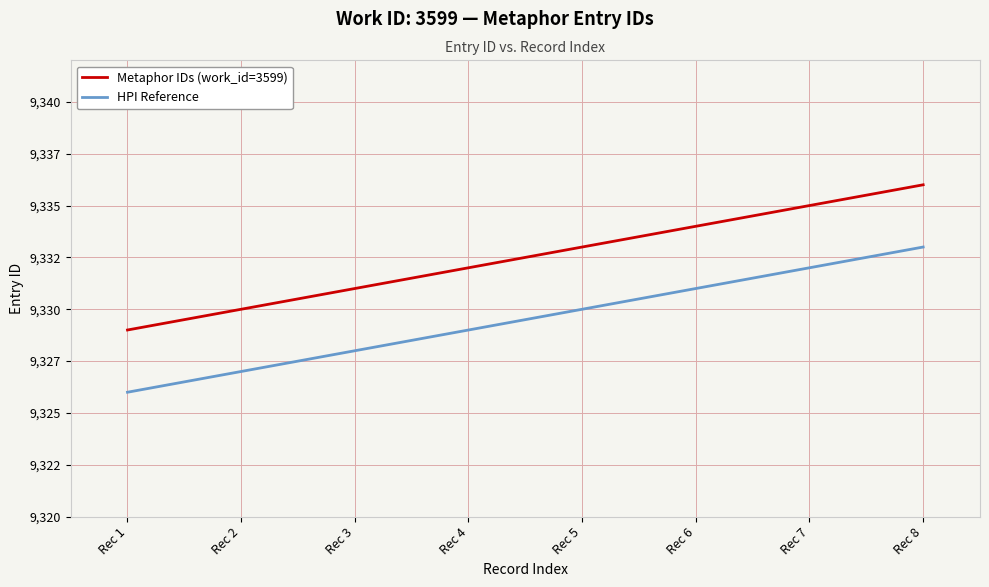

Where is Metaphor IDs (work_id=3599) nearest to the value 9332?

Rec 4